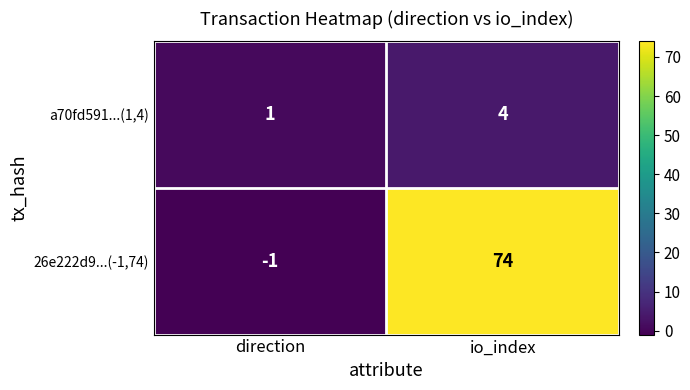

What is the maximum value shown in the chart?

74